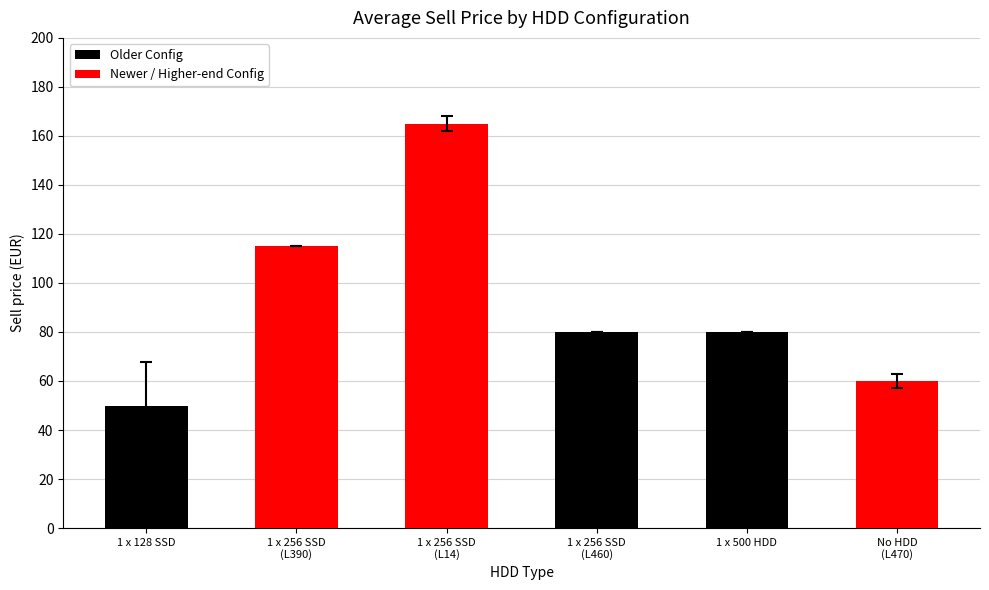

Reading right to left, transcribe all the data shown in this chart.

60	80	80	165	115	50